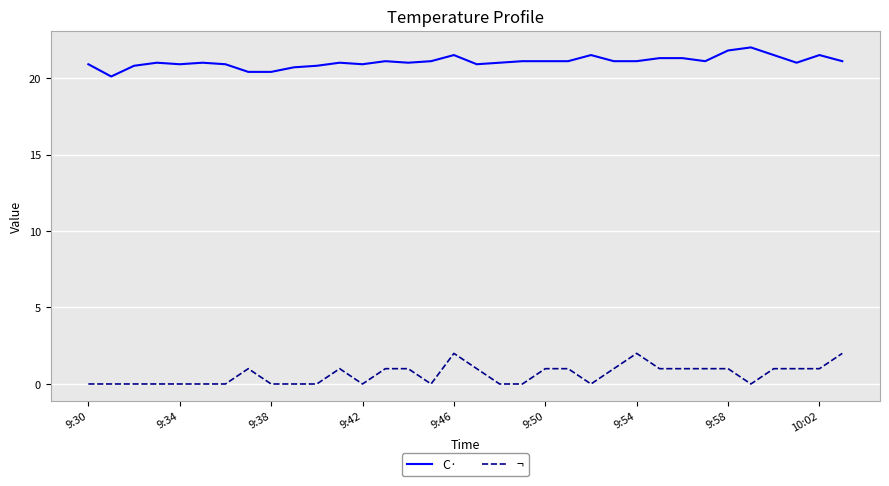

What is the difference between the maximum and minimum values in the C· series?

1.9